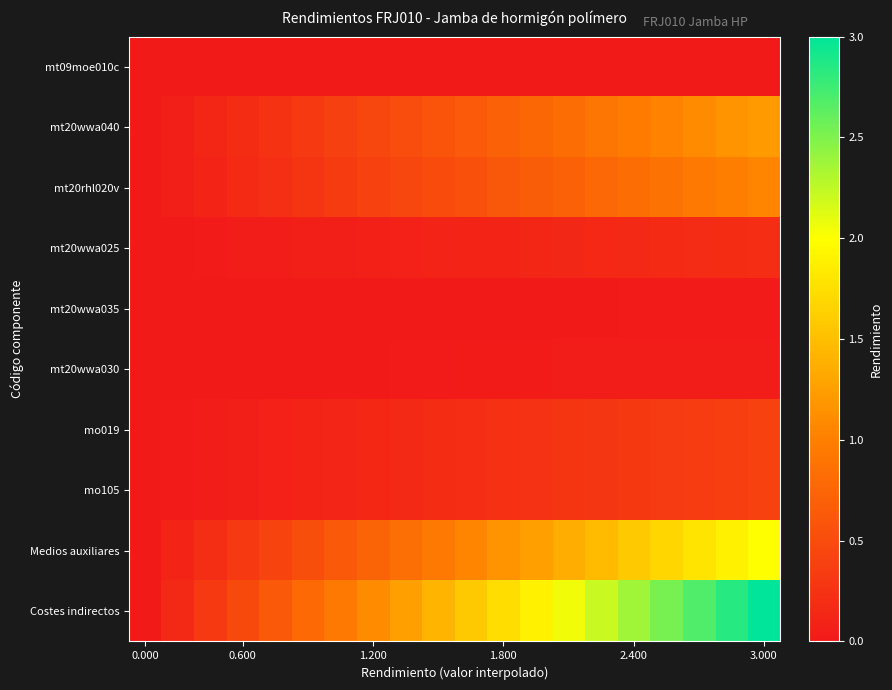

Reading left to right, what are all the values shown in this chart?

mt09moe010c: 0.0	0.0	0.0	0.0	0.0	0.0	0.0	0.0	0.0	0.0	0.0	0.0	0.0	0.0	0.0	0.0	0.0	0.0	0.0	0.0
mt20wwa040: 0.0	0.1	0.1	0.2	0.3	0.3	0.4	0.5	0.5	0.6	0.6	0.7	0.8	0.8	0.9	1.0	1.0	1.1	1.2	1.2
mt20rhl020v: 0.0	0.1	0.1	0.2	0.2	0.3	0.3	0.4	0.4	0.5	0.6	0.6	0.7	0.7	0.8	0.8	0.9	0.9	1.0	1.1
mt20wwa025: 0.0	0.0	0.0	0.0	0.0	0.1	0.1	0.1	0.1	0.1	0.1	0.1	0.1	0.1	0.1	0.2	0.2	0.2	0.2	0.2
mt20wwa035: 0.0	0.0	0.0	0.0	0.0	0.0	0.0	0.0	0.0	0.0	0.0	0.0	0.0	0.0	0.0	0.0	0.0	0.0	0.0	0.0
mt20wwa030: 0.0	0.0	0.0	0.0	0.0	0.0	0.0	0.0	0.0	0.0	0.0	0.0	0.0	0.0	0.0	0.0	0.0	0.0	0.0	0.0
mo019: 0.0	0.0	0.0	0.1	0.1	0.1	0.1	0.1	0.2	0.2	0.2	0.2	0.2	0.3	0.3	0.3	0.3	0.3	0.4	0.4
mo105: 0.0	0.0	0.0	0.1	0.1	0.1	0.1	0.1	0.2	0.2	0.2	0.2	0.2	0.3	0.3	0.3	0.3	0.3	0.4	0.4
Medios auxiliares: 0.0	0.1	0.2	0.3	0.4	0.5	0.6	0.7	0.8	0.9	1.1	1.2	1.3	1.4	1.5	1.6	1.7	1.8	1.9	2.0
Costes indirectos: 0.0	0.2	0.3	0.5	0.6	0.8	0.9	1.1	1.3	1.4	1.6	1.7	1.9	2.1	2.2	2.4	2.5	2.7	2.8	3.0